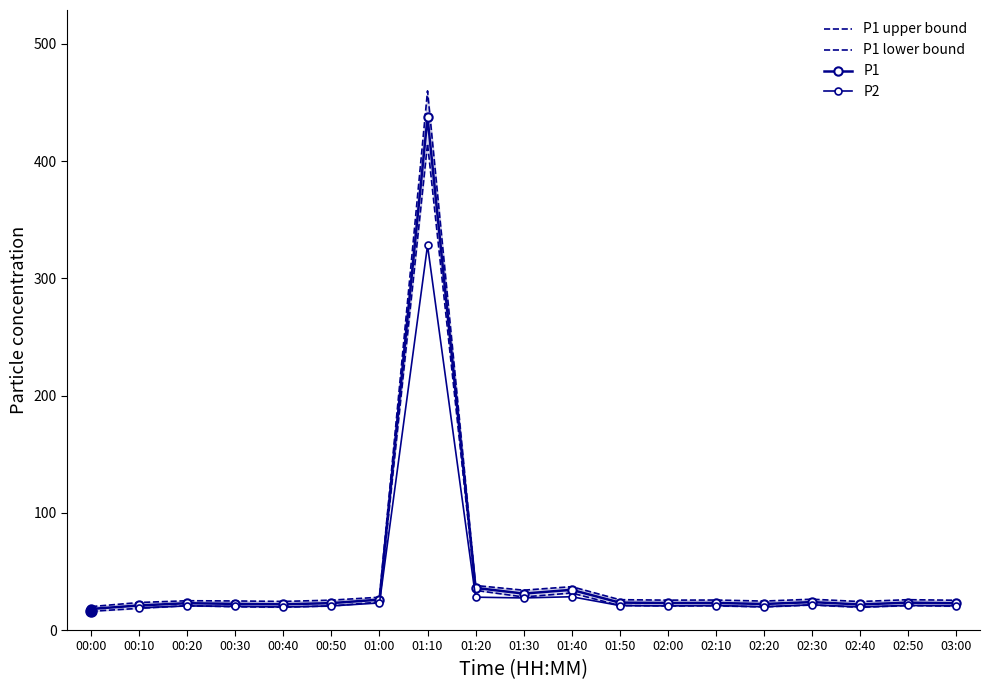

At which category does the chart reach its peak across all series?

01:10